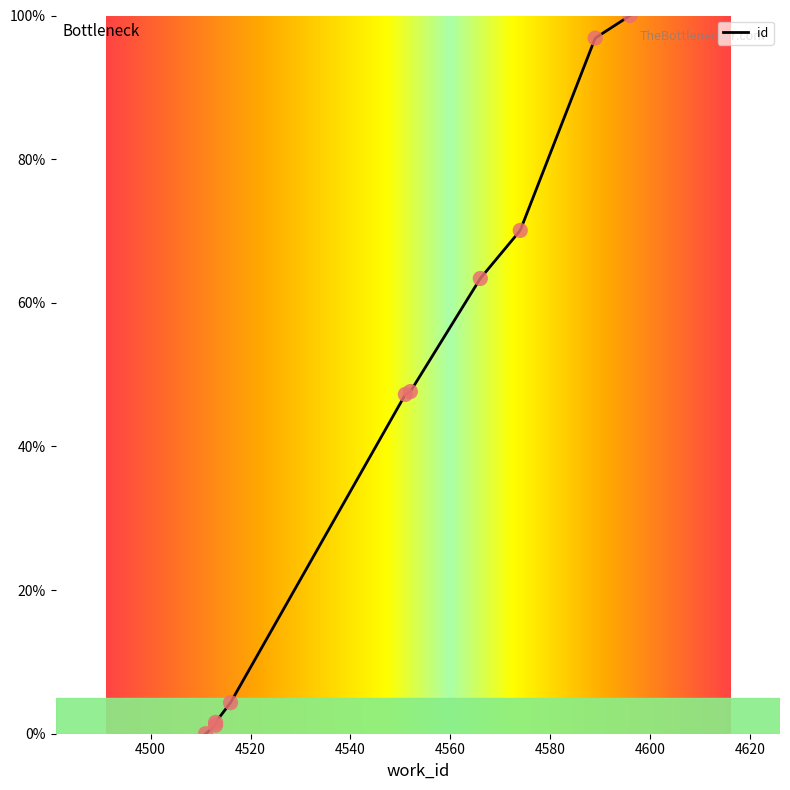

What is the ratio of the value at 4589 to the value at 4596?

1.0